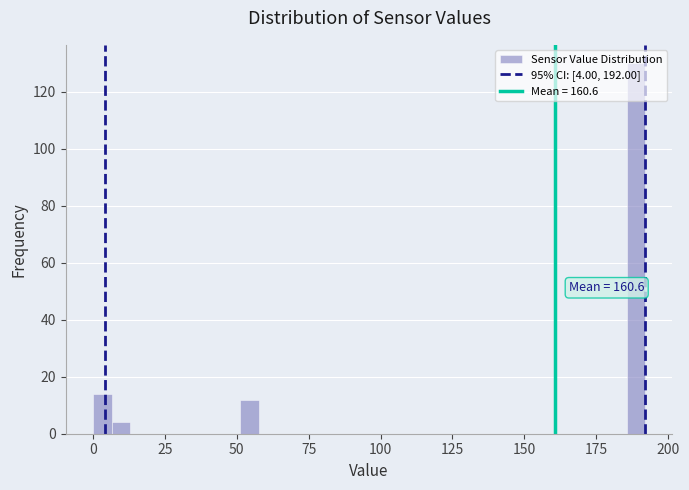

Around what value on the x-axis is the tallest bar? Give the approximate position of its centre, as read against the axis.

190